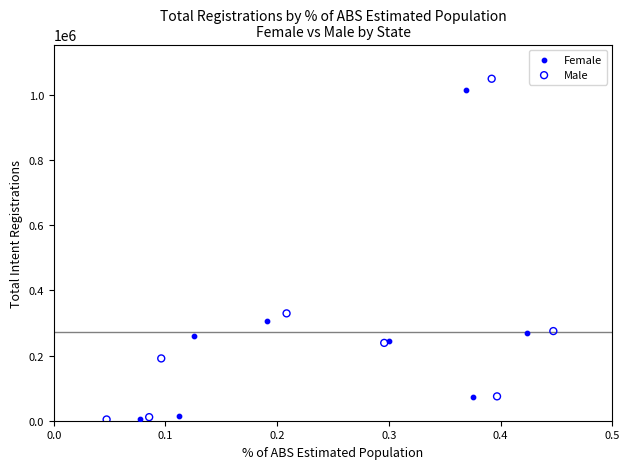

Which series has the widest spread of Y values?

Male